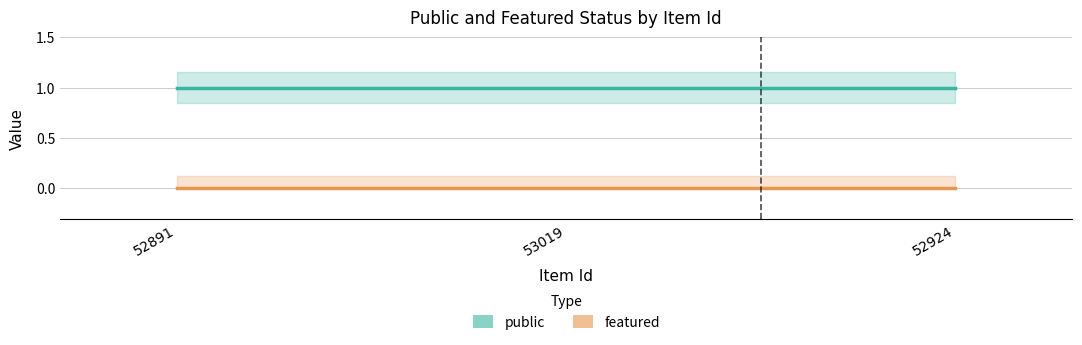

Does the chart display data point markers on the line(s)?

No